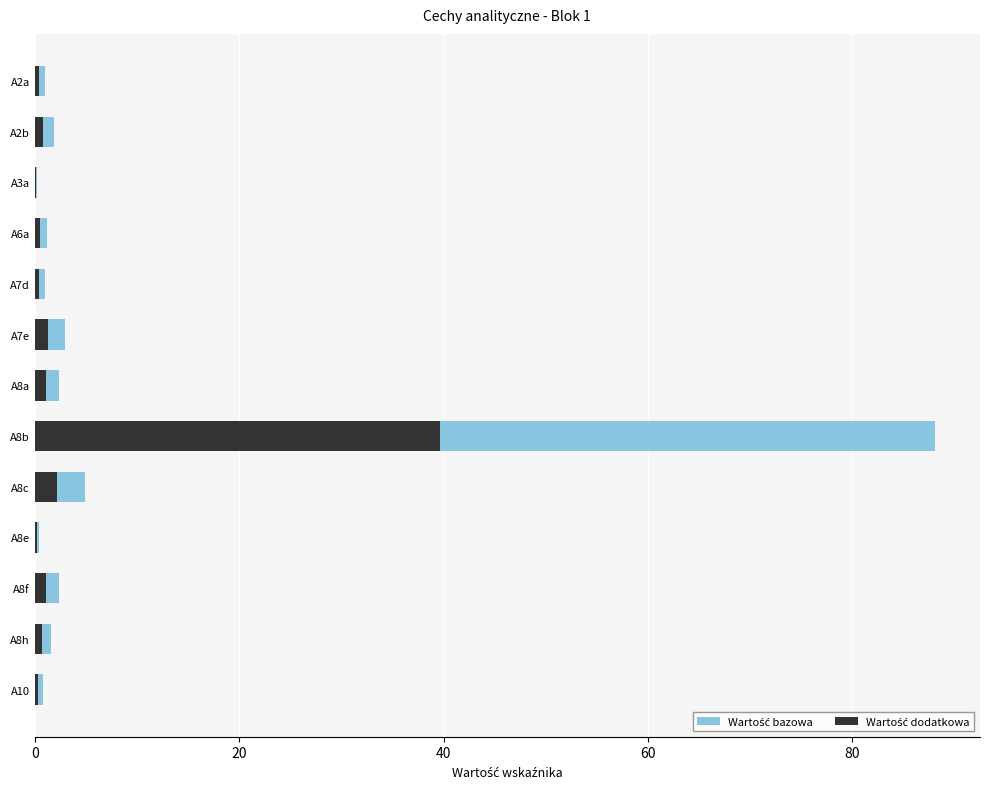

Is it true that Wartość bazowa equals 1.6 at A8h?

True